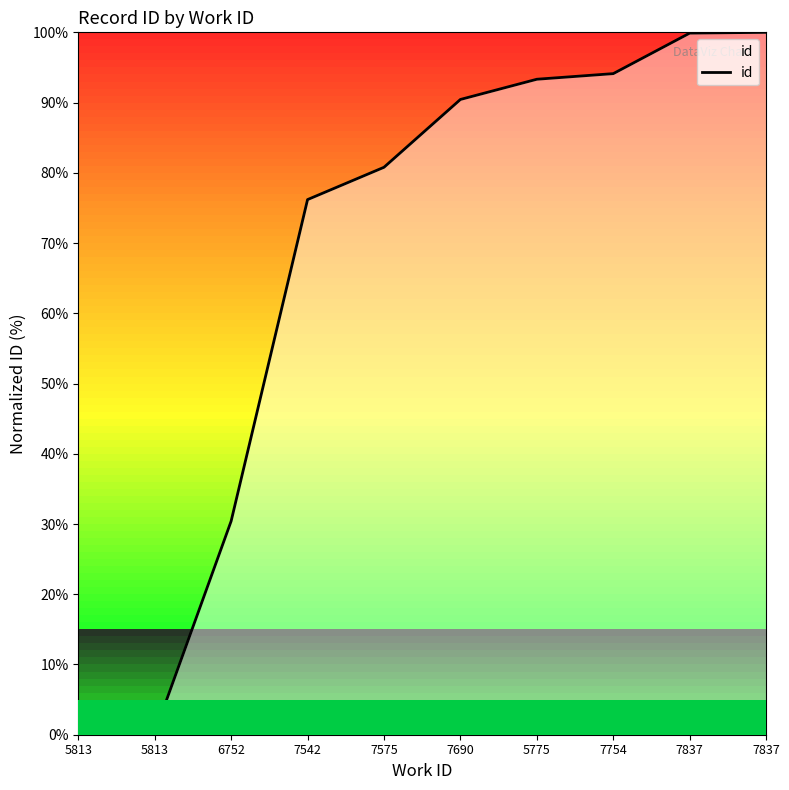

Is this an area chart (filled region under the line)?

Yes